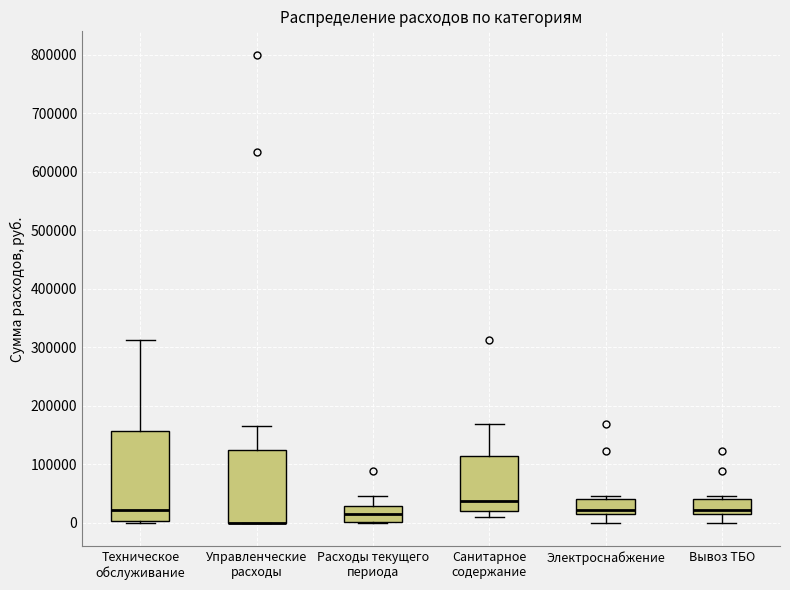

Reading left to right, read every box against the y-axis: the position of its median line, the range the box covers, and the ends of its whiskers. The values are not printed on the chart, so give them approximately, as read against the axis.

Техническое обслуживание: median 20000, box 0 to 160000, whiskers 0 to 310000
Управленческие расходы: median 0 (drawn on the box's lower edge), box 0 to 120000, whiskers 0 to 170000
Расходы текущего периода: median 20000, box 0 to 30000, whiskers 0 to 50000
Санитарное содержание: median 40000, box 20000 to 110000, whiskers 10000 to 170000
Электроснабжение: median 20000, box 10000 to 40000, whiskers 0 to 50000
Вывоз ТБО: median 20000, box 10000 to 40000, whiskers 0 to 50000